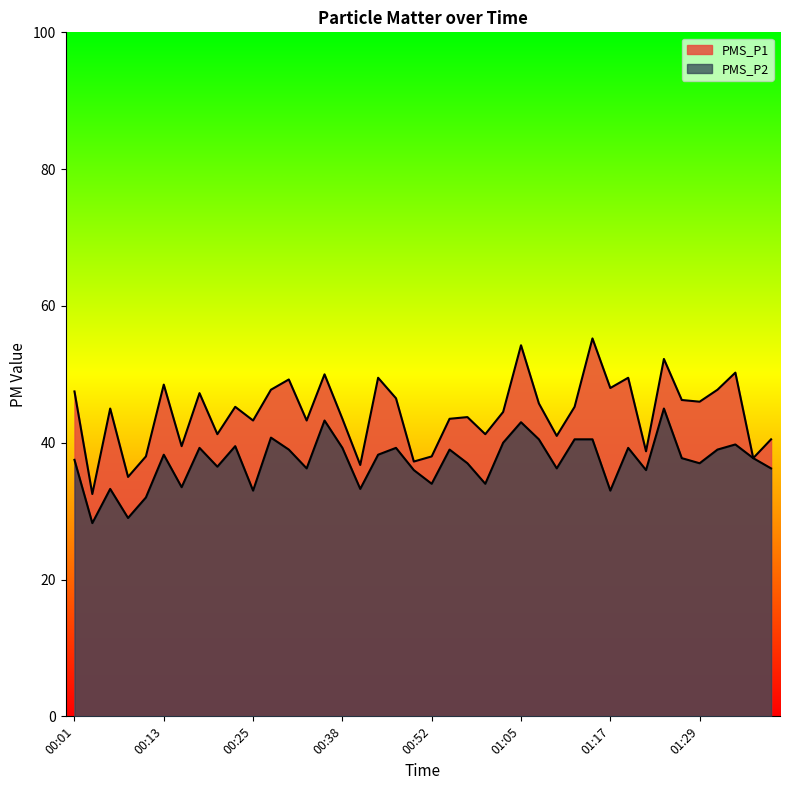

At 00:57, list the series in order from largest to smallest.

PMS_P1, PMS_P2